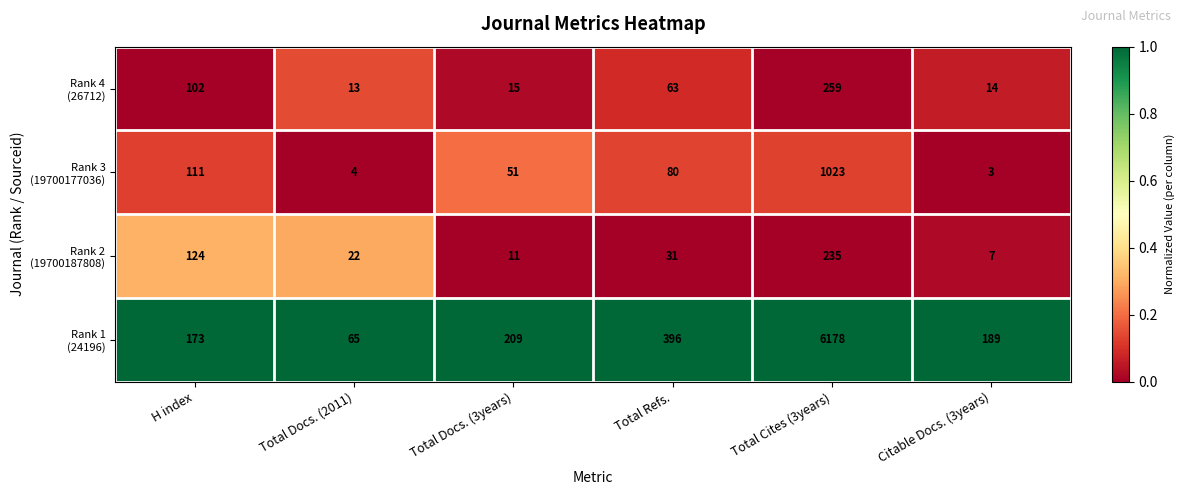

What is the total value across all series at Total Docs. (2011)?

104